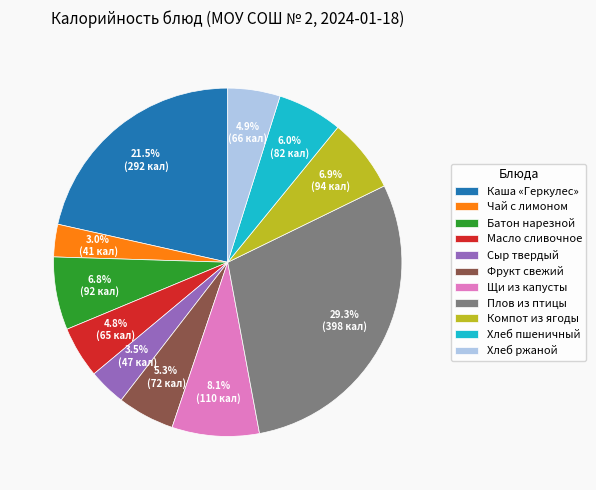

What is the largest slice in the pie chart?

Плов из птицы